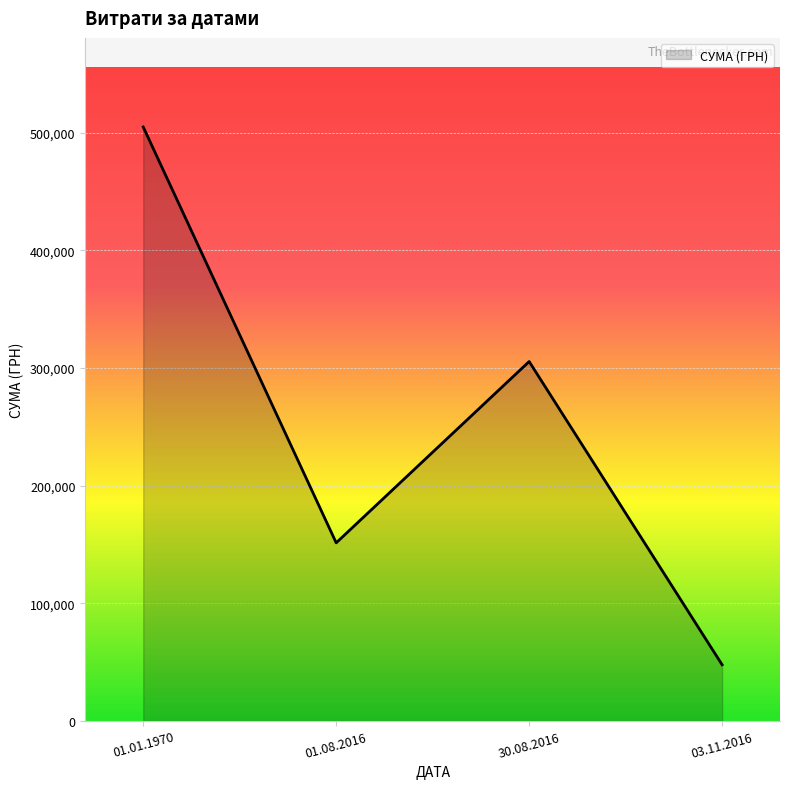

What is the sum of the values at 30.08.2016 and 01.01.1970?

810457.9